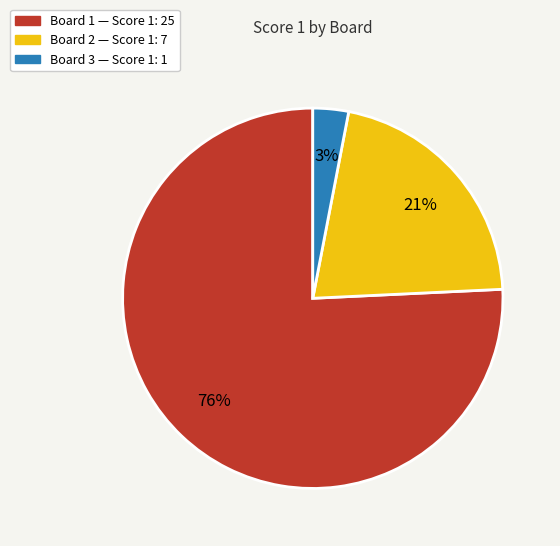

To the nearest percent, what is the average slice percentage?

33%